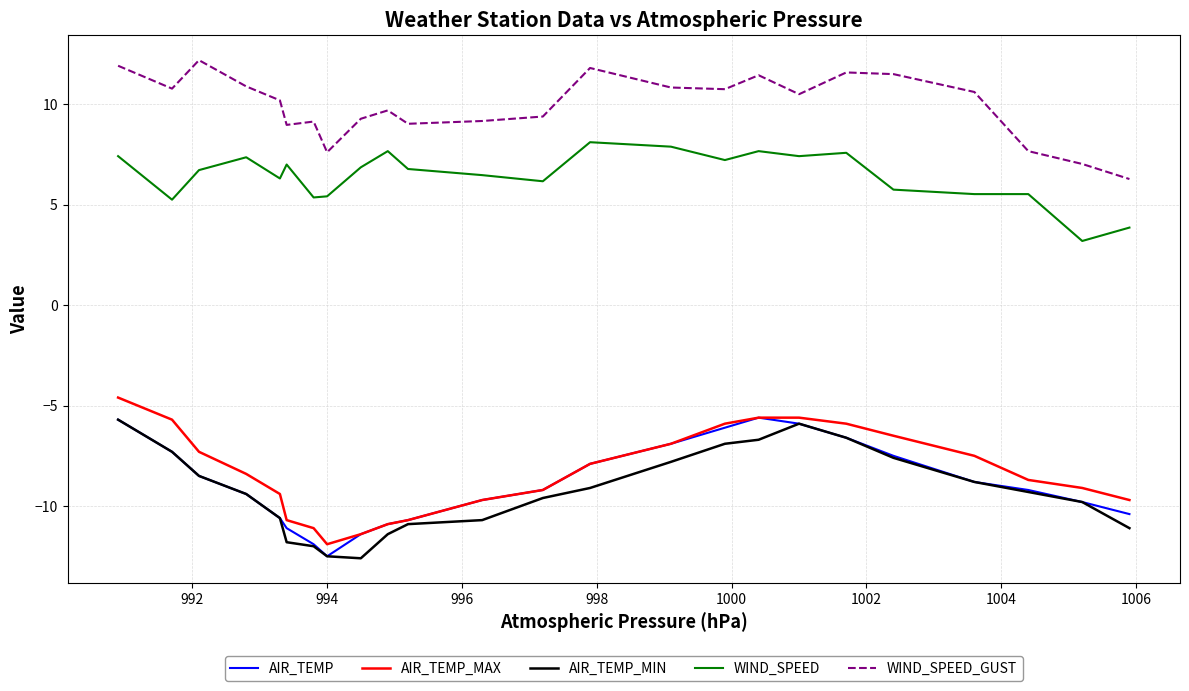

Which series has the largest total across all categories?

WIND_SPEED_GUST